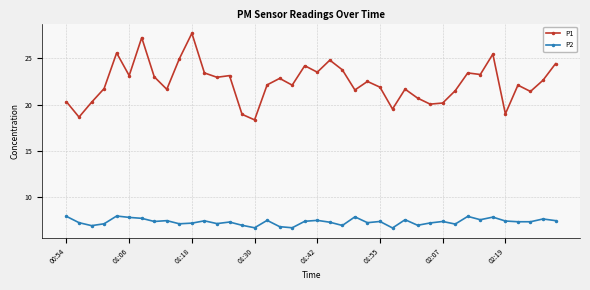

What is the value of the P2 point at the 13th from the left?

7.2